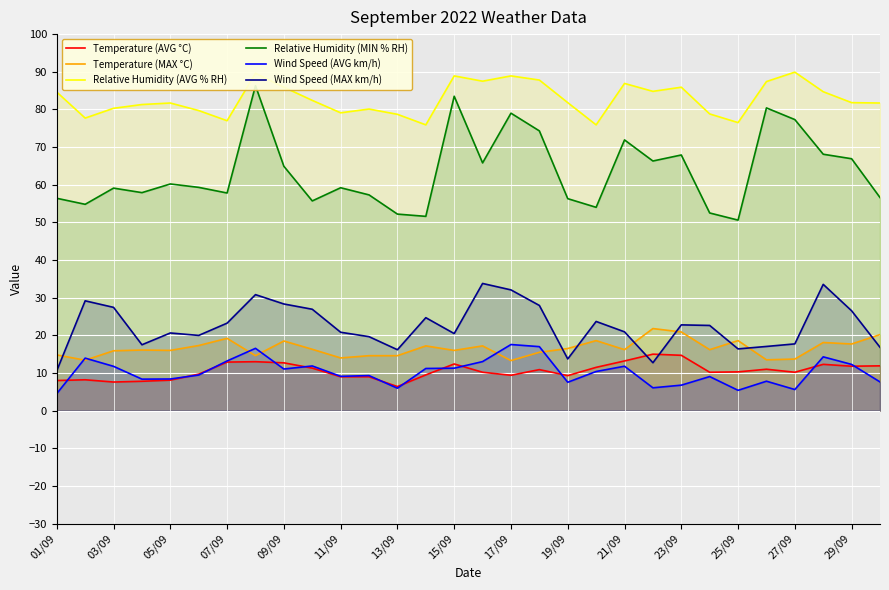

How many series are shown in this chart?

6